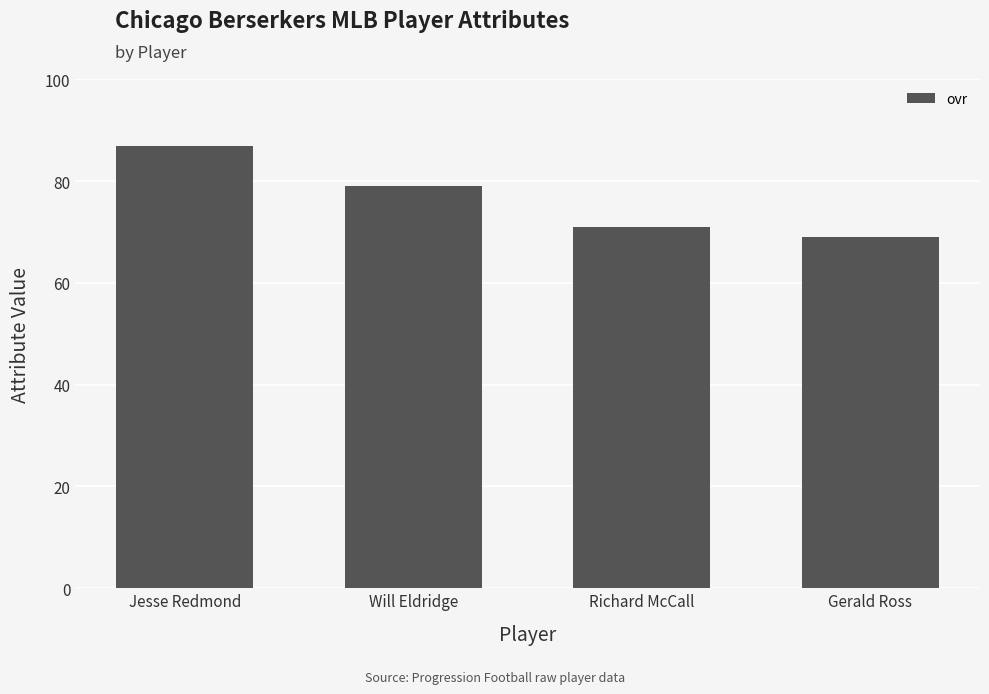

What is the difference between the maximum and minimum values?

18